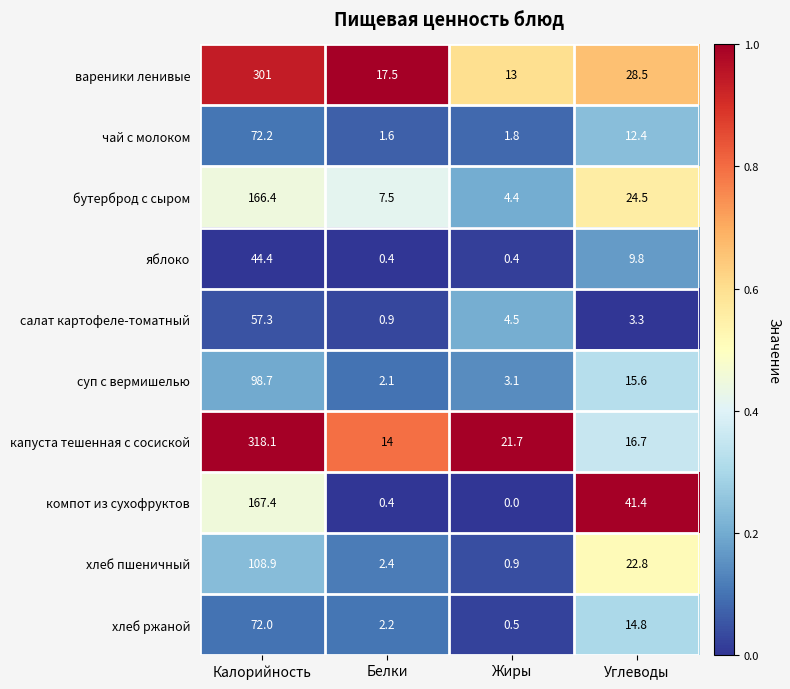

What is the lowest value of the хлеб ржаной series?

0.5